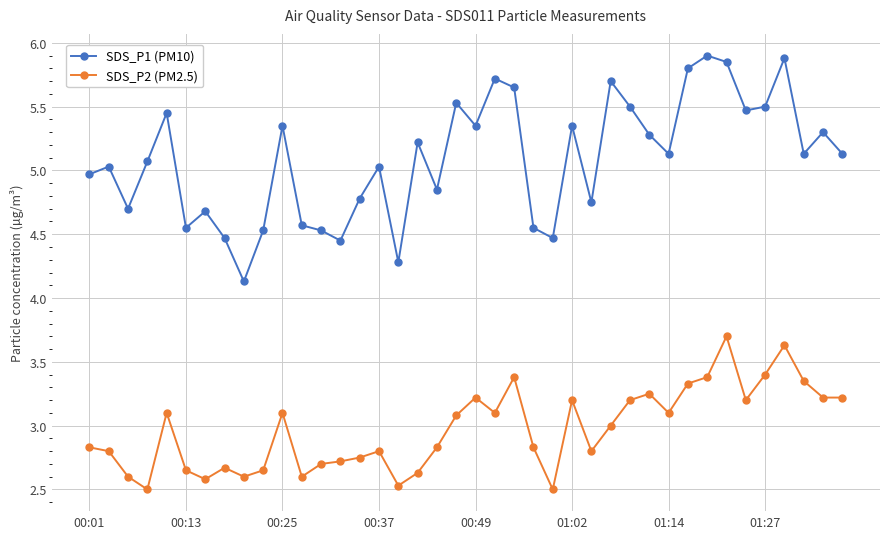

At how many categories does at least one series exceed 5?

24